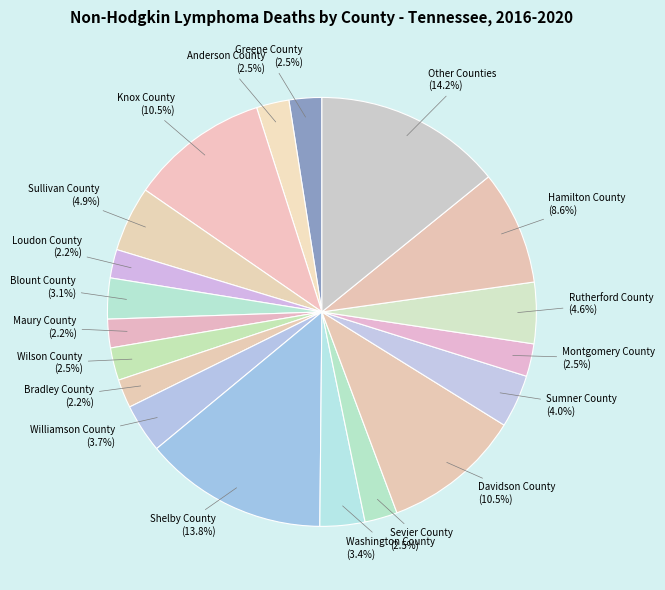

Between Sullivan County and Bradley County, which is larger?

Sullivan County